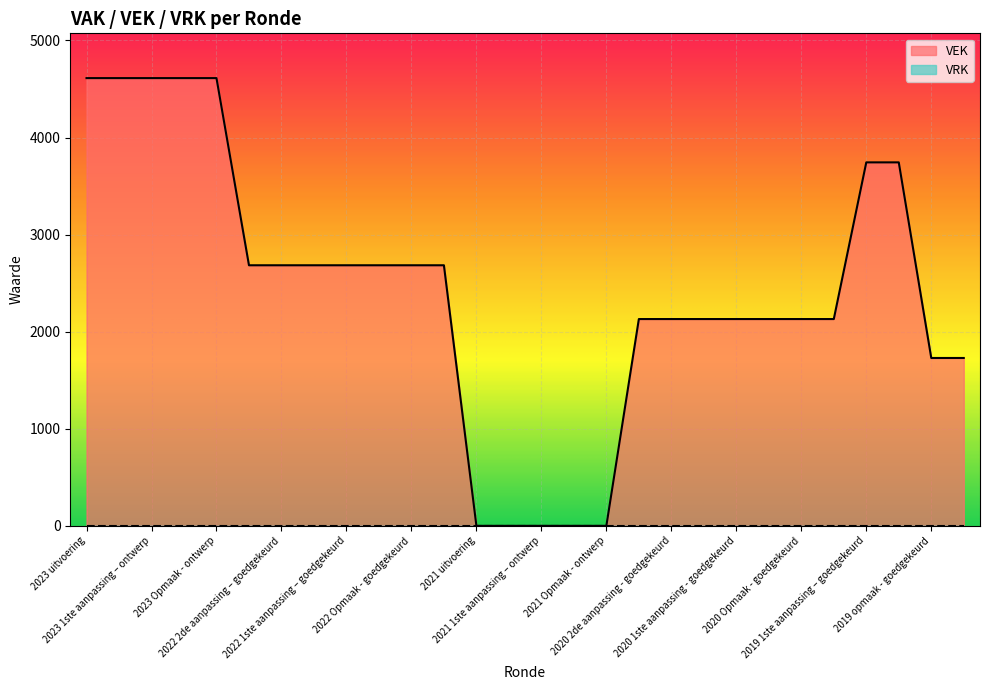

Does the chart display data point markers on the line(s)?

No